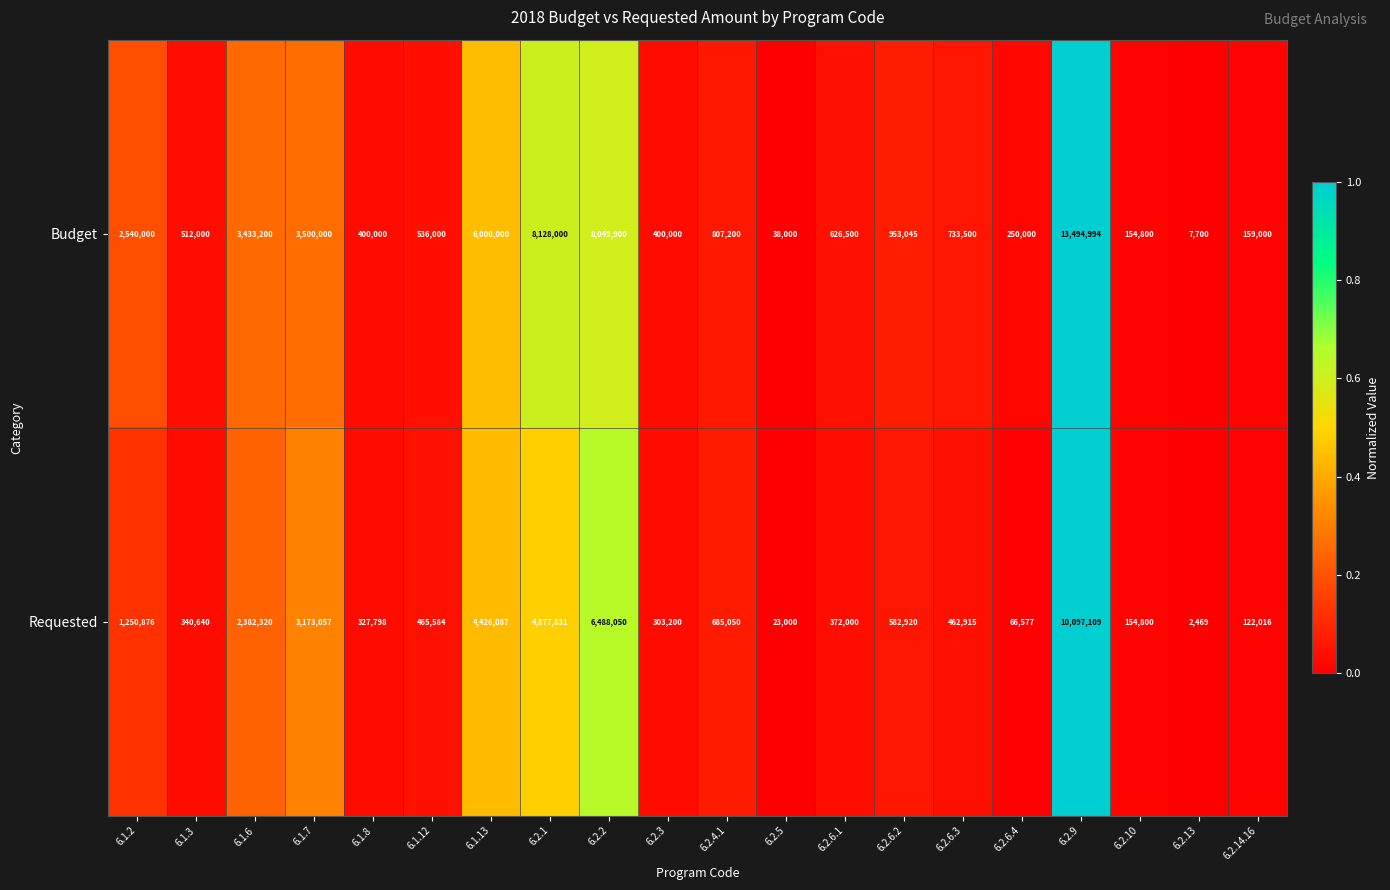

Which series has the widest spread of values?

Budget